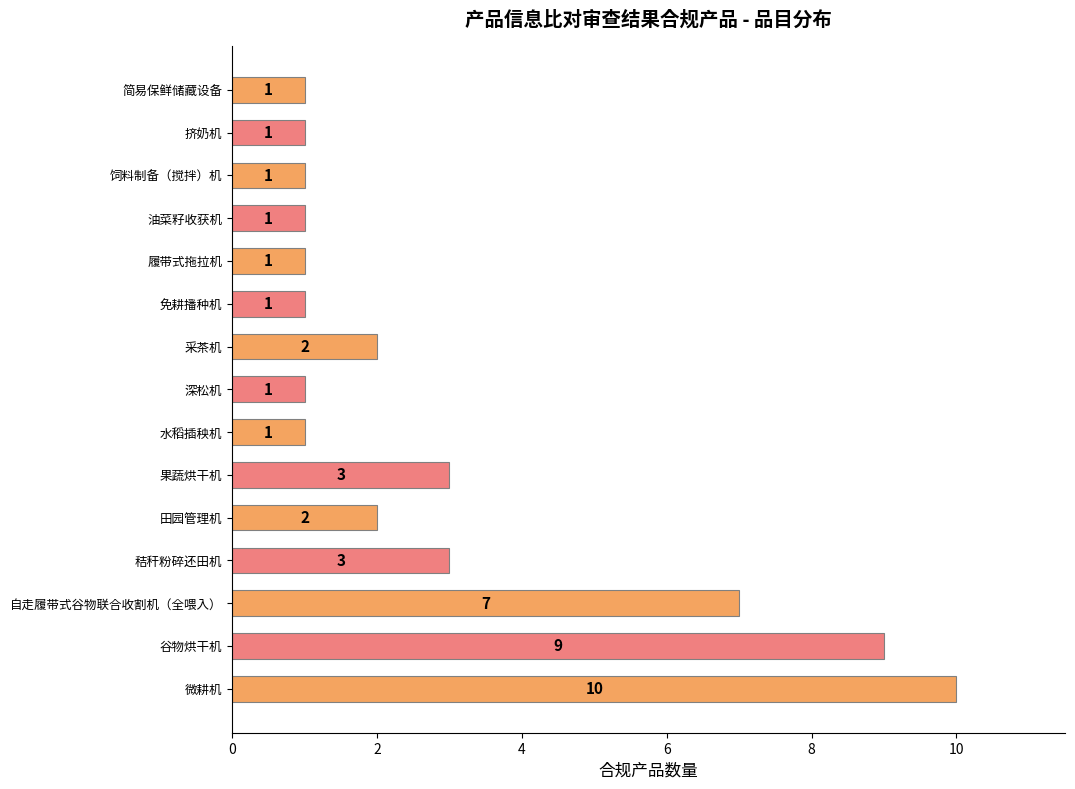

Is it true that the value at 免耕播种机 is 1?

True